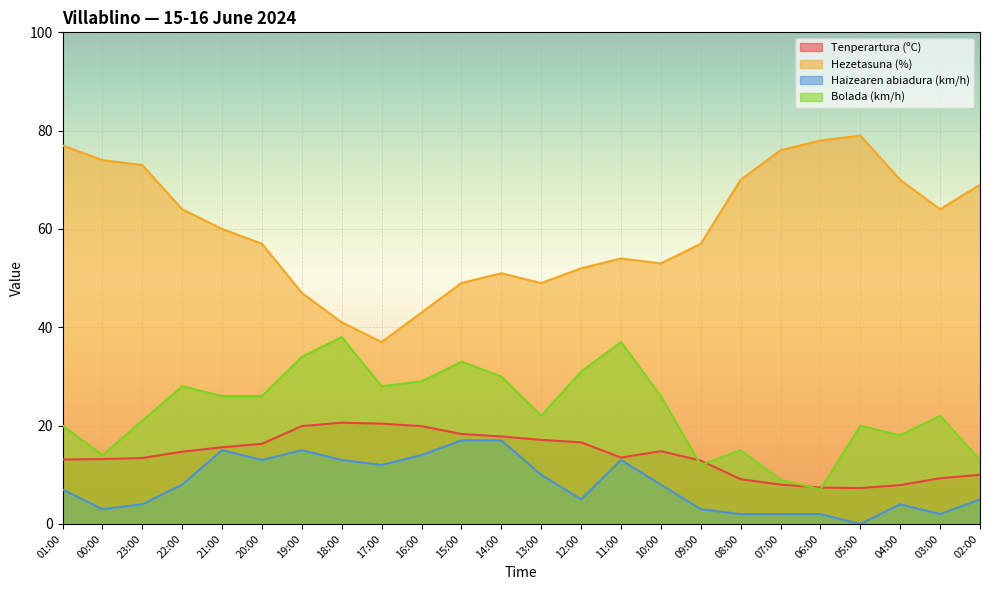

Does the chart display data point markers on the line(s)?

No